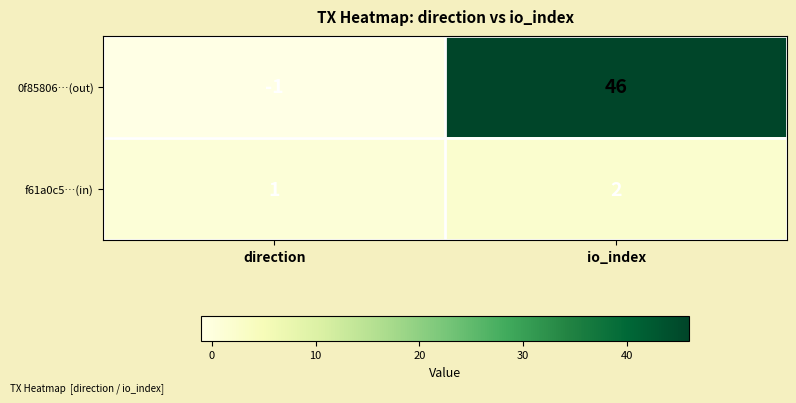

Which series has the largest total across all categories?

0f85806…(out)